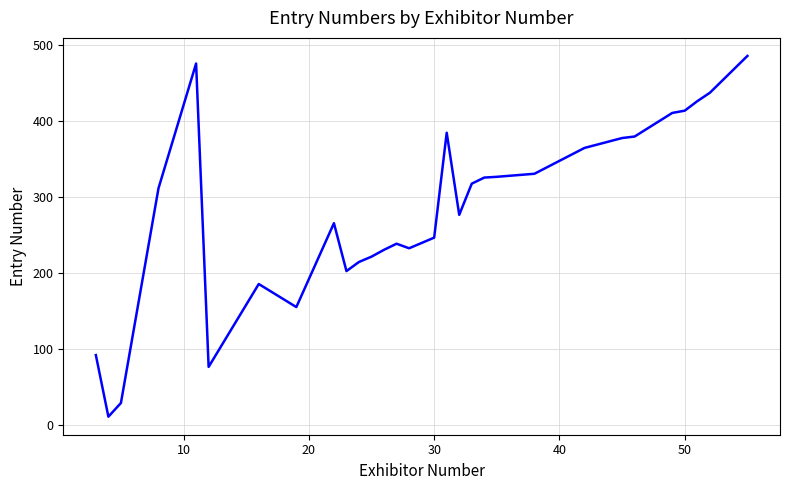

What is the difference between the maximum and minimum values?

474.5